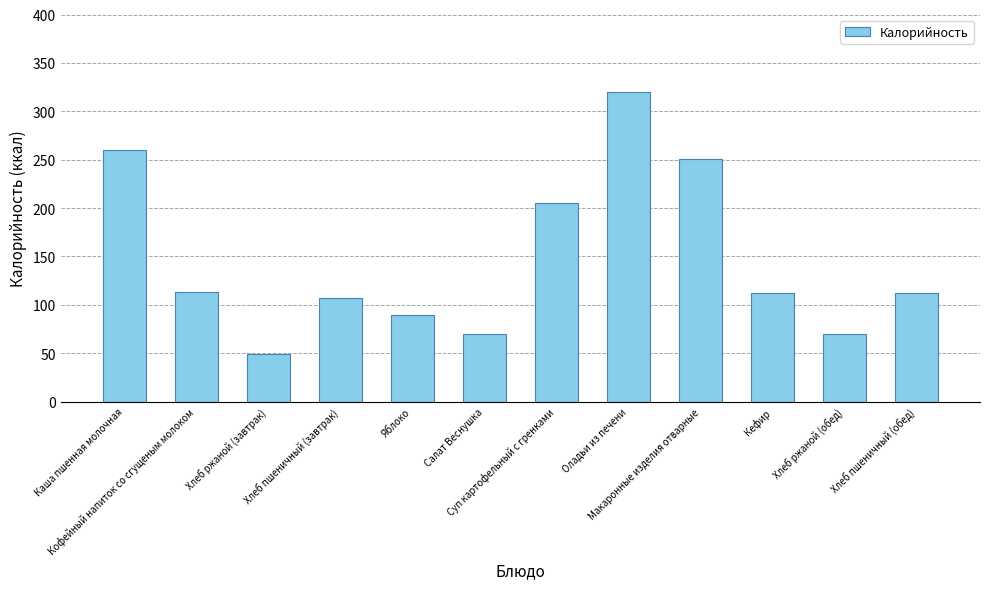

What is the difference between the second highest and second lowest values?

191.0